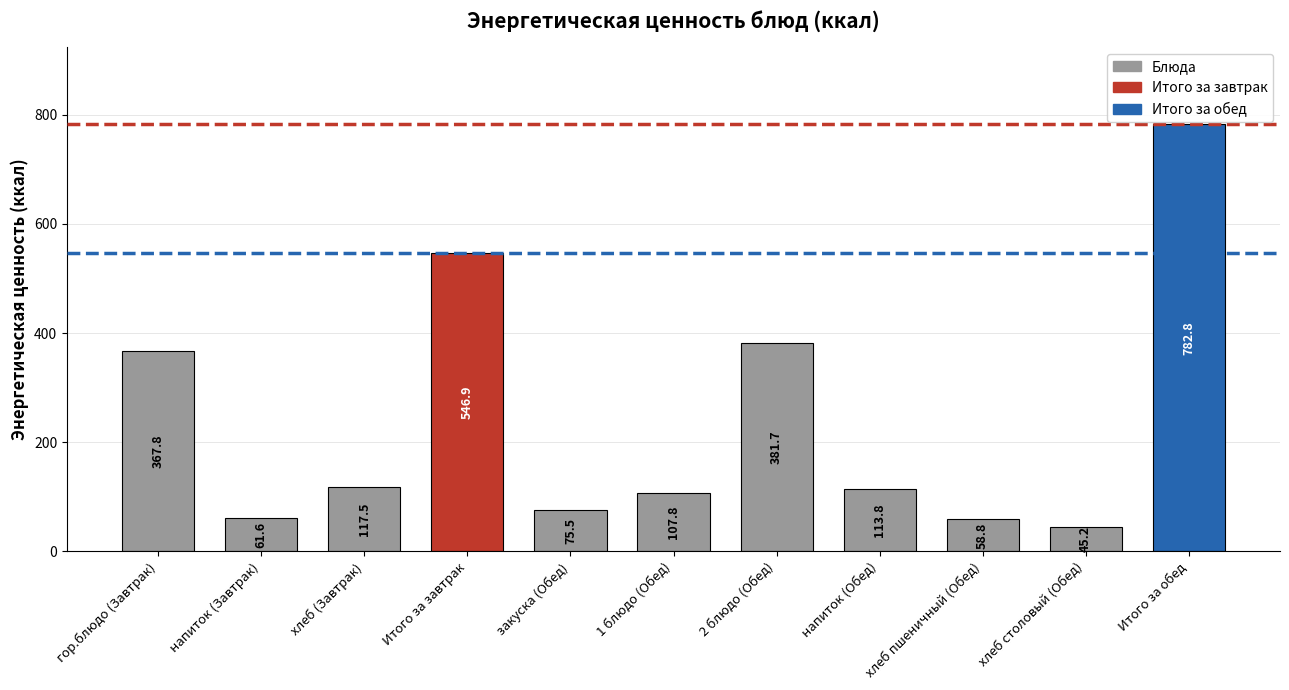

Which category has the highest value across all series?

Итого за обед